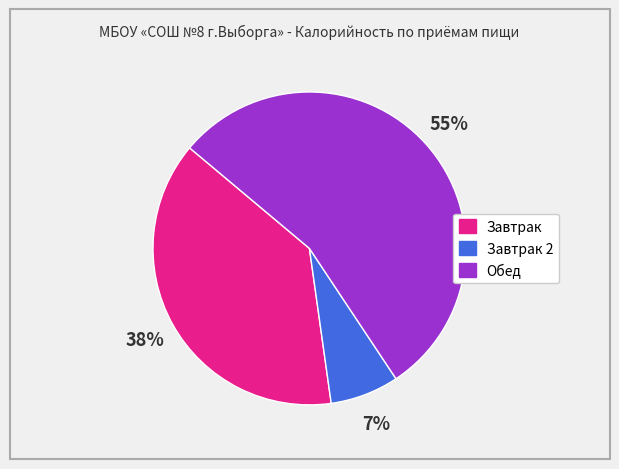

Count the number of slices in the pie.

3